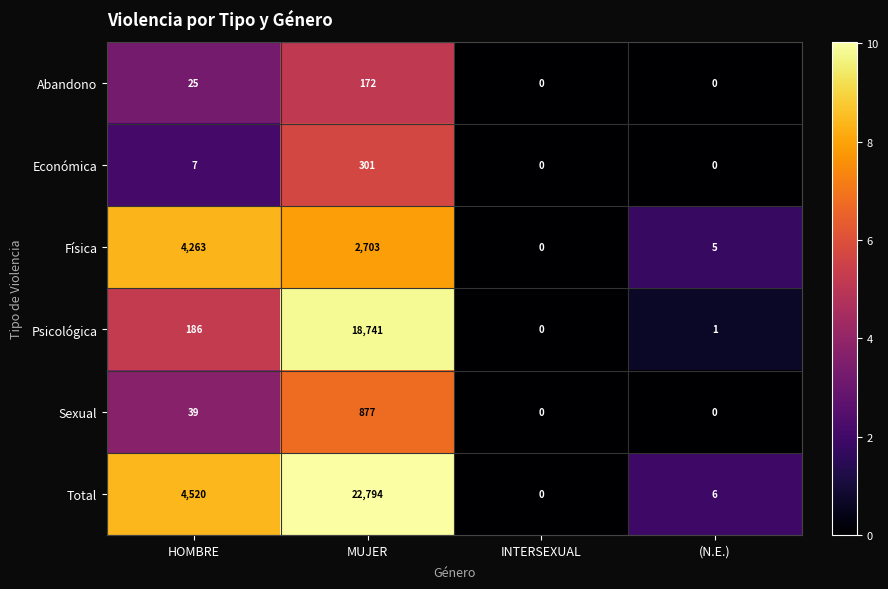

List the series in order of their peak value, lowest first.

Abandono, Económica, Sexual, Física, Psicológica, Total